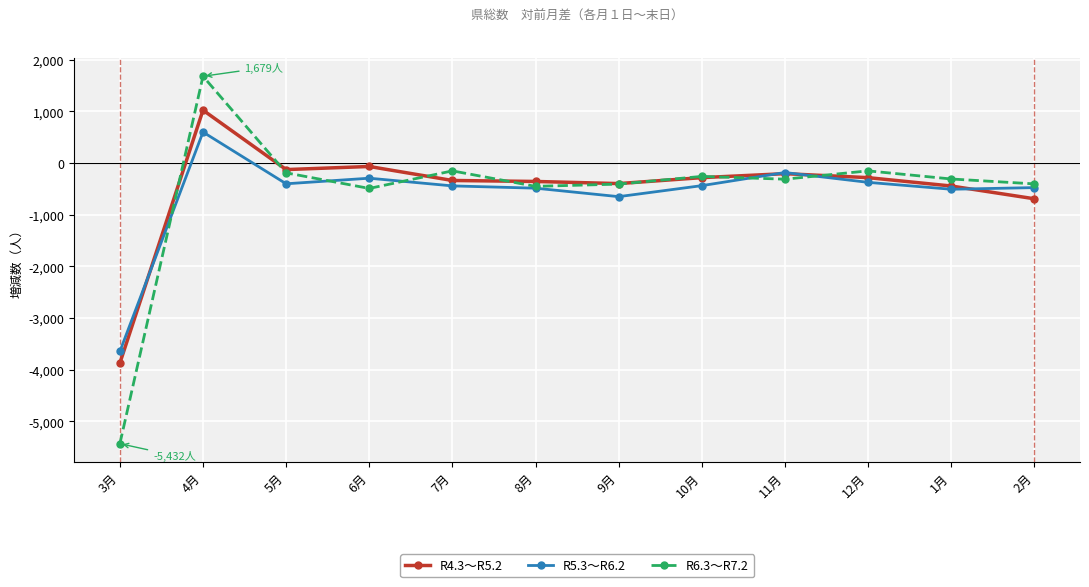

What is the greatest value displayed?

1679